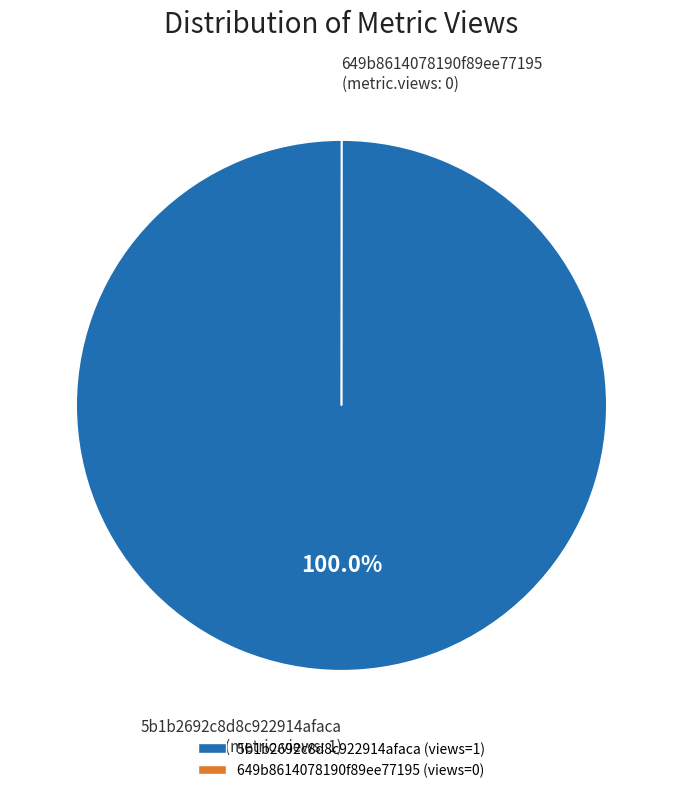

Is there a majority slice in this chart?

Yes